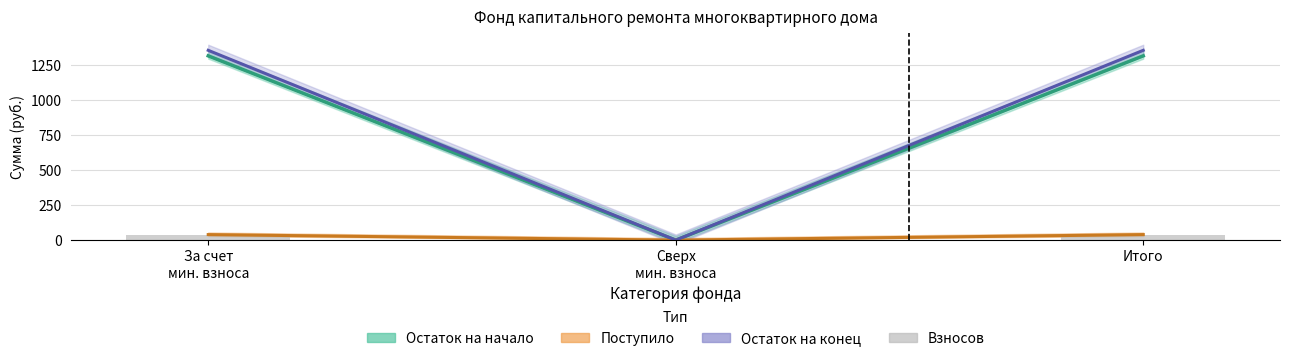

Rank the categories by value from lowest to highest.

Сверх
мин. взноса, За счет
мин. взноса, Итого